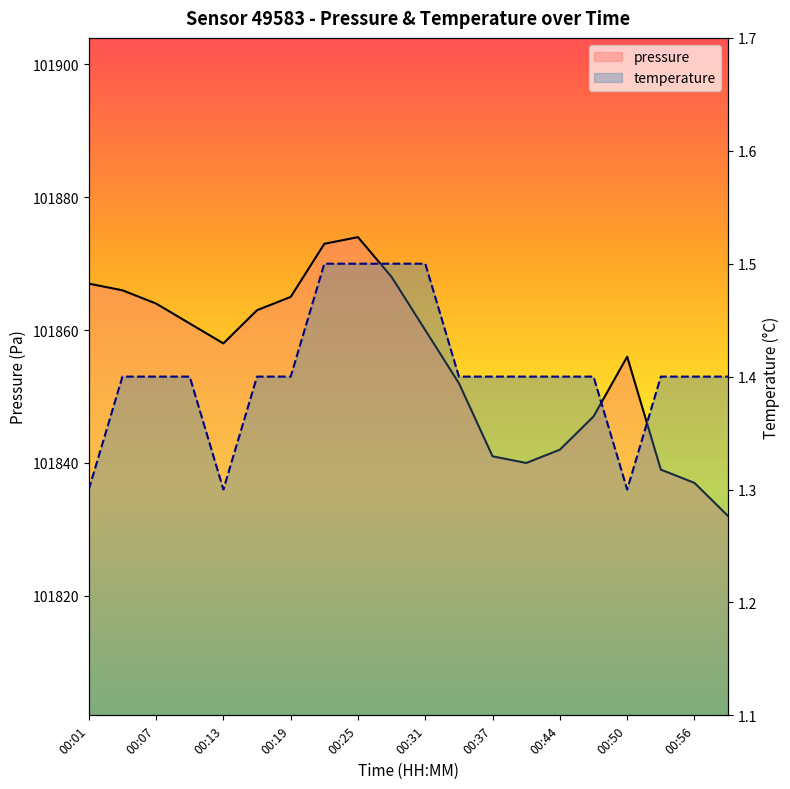

Is it true that pressure equals 170557.8 at 00:44?

False